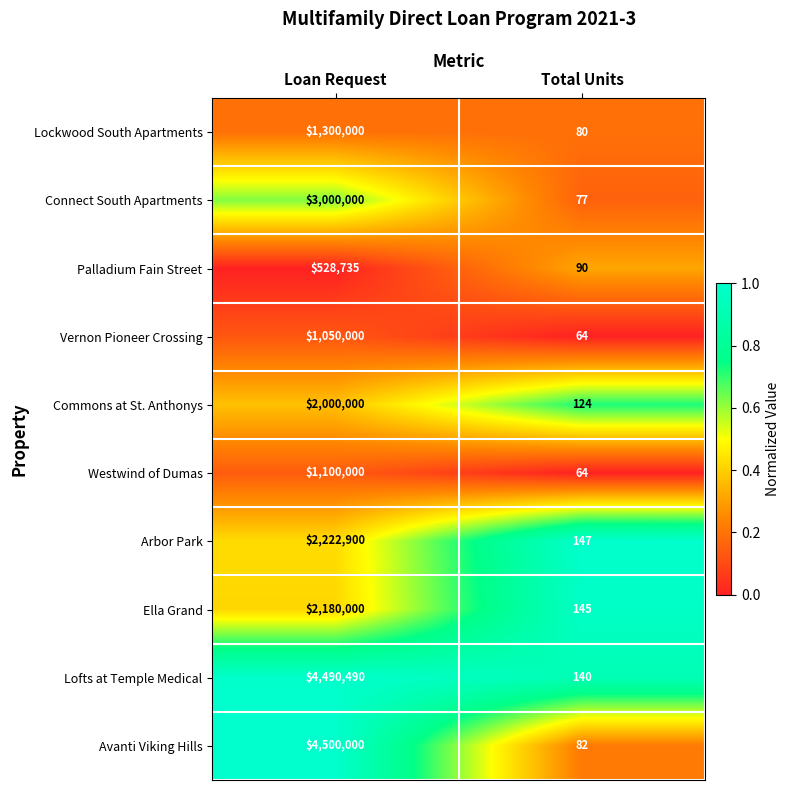

True or false: Avanti Viking Hills has a value of 5968632 at Loan Request.

False